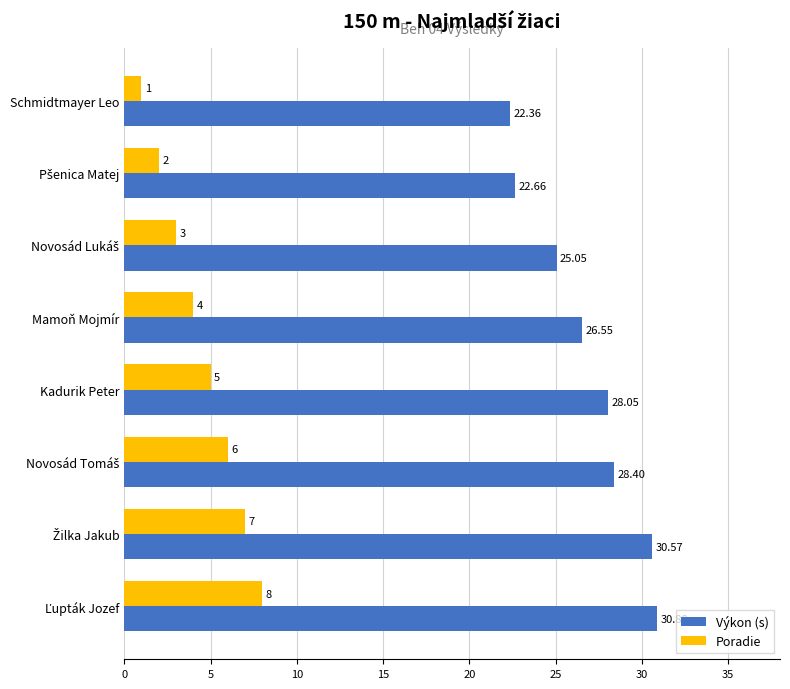

At how many categories does at least one series exceed 23?

6